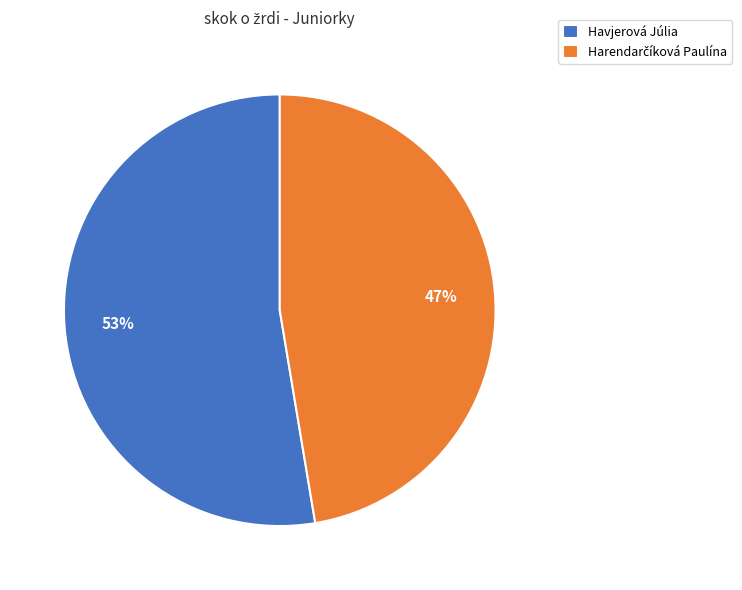

Is it true that Havjerová Júlia is 60% of the pie?

False